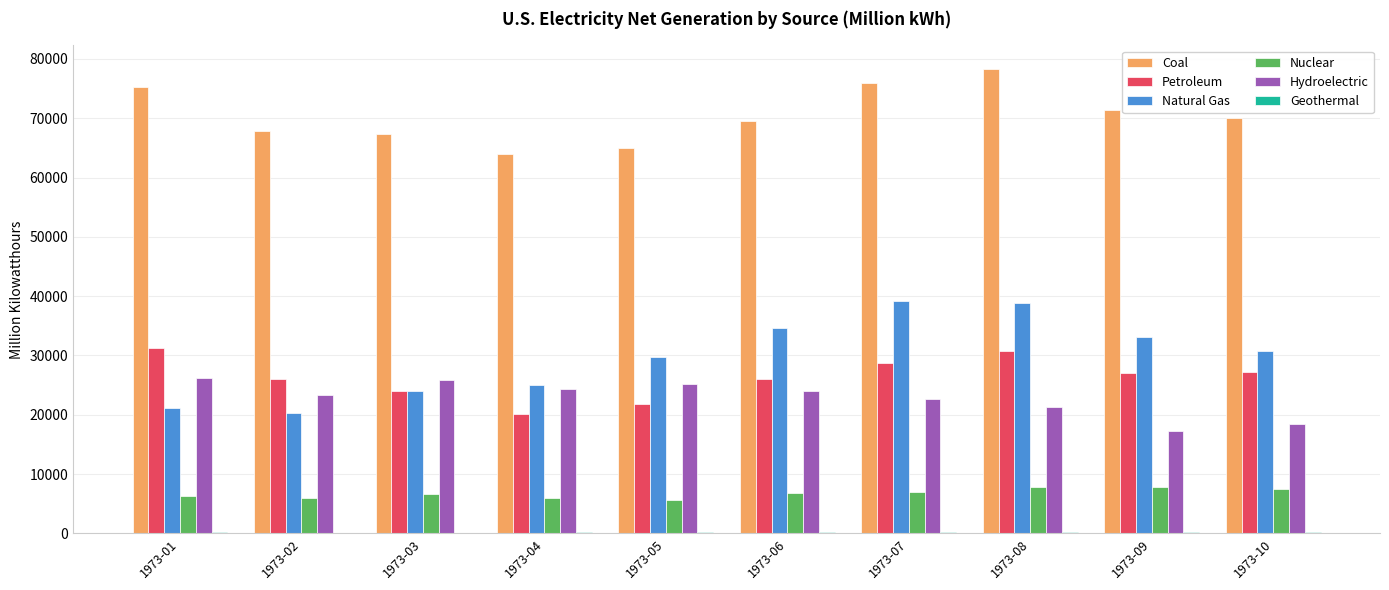

The value of Natural Gas at 1973-01 is 21185.0. True or false?

True